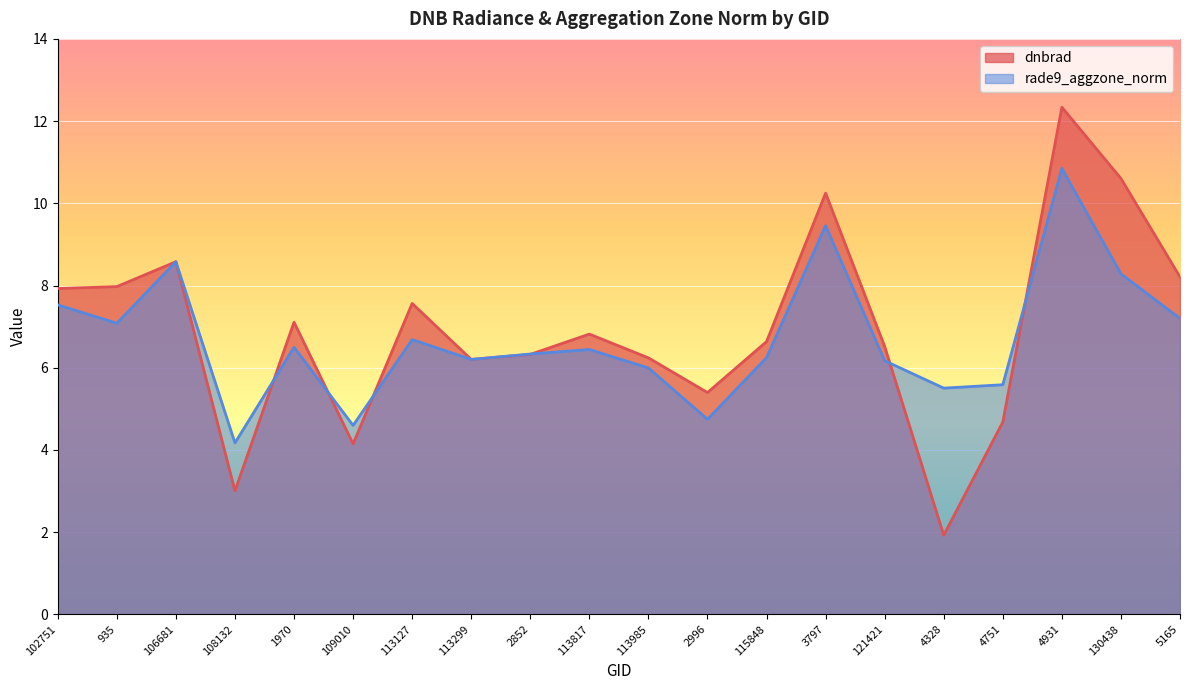

Rank the categories by dnbrad value from lowest to highest.

4328, 108132, 109010, 4751, 2996, 113299, 113985, 2852, 121421, 115848, 113817, 1970, 113127, 102751, 935, 5165, 106681, 3797, 130438, 4931